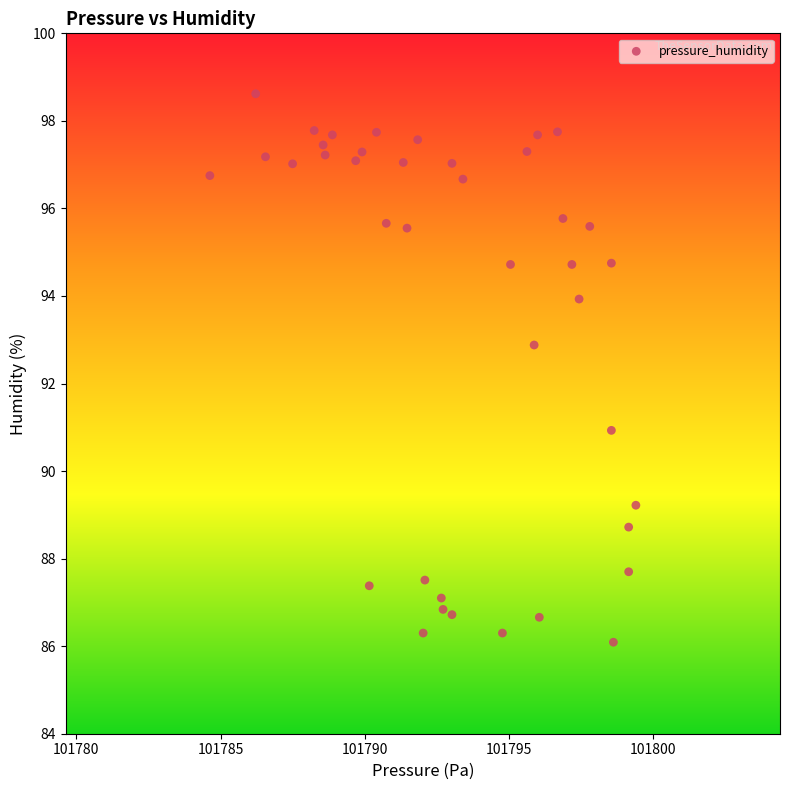

What is the range of Y values (max minus min)?

12.5